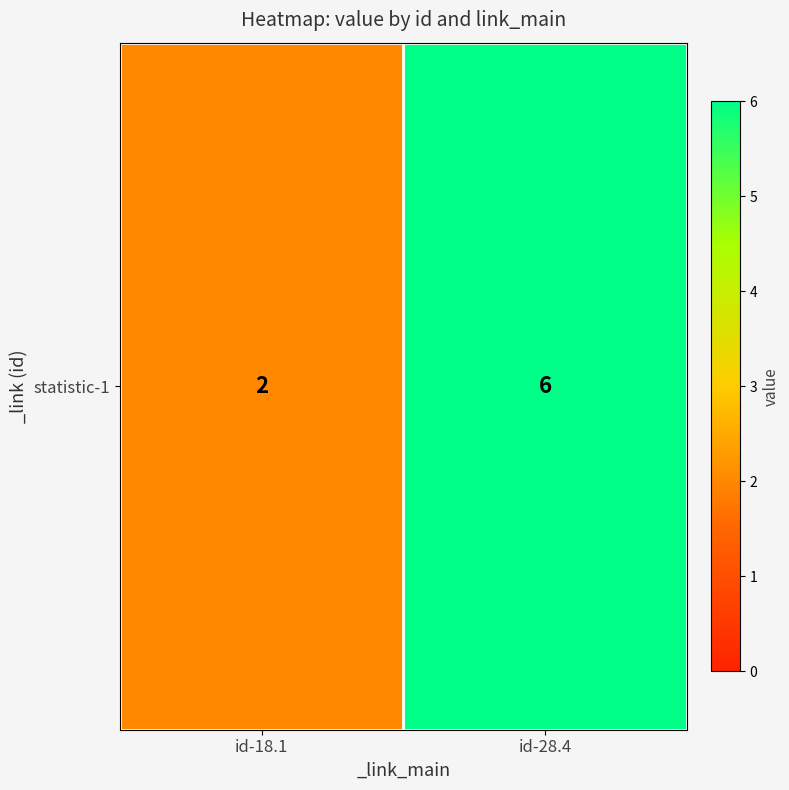

What is the change in value from id-18.1 to id-28.4?

+4